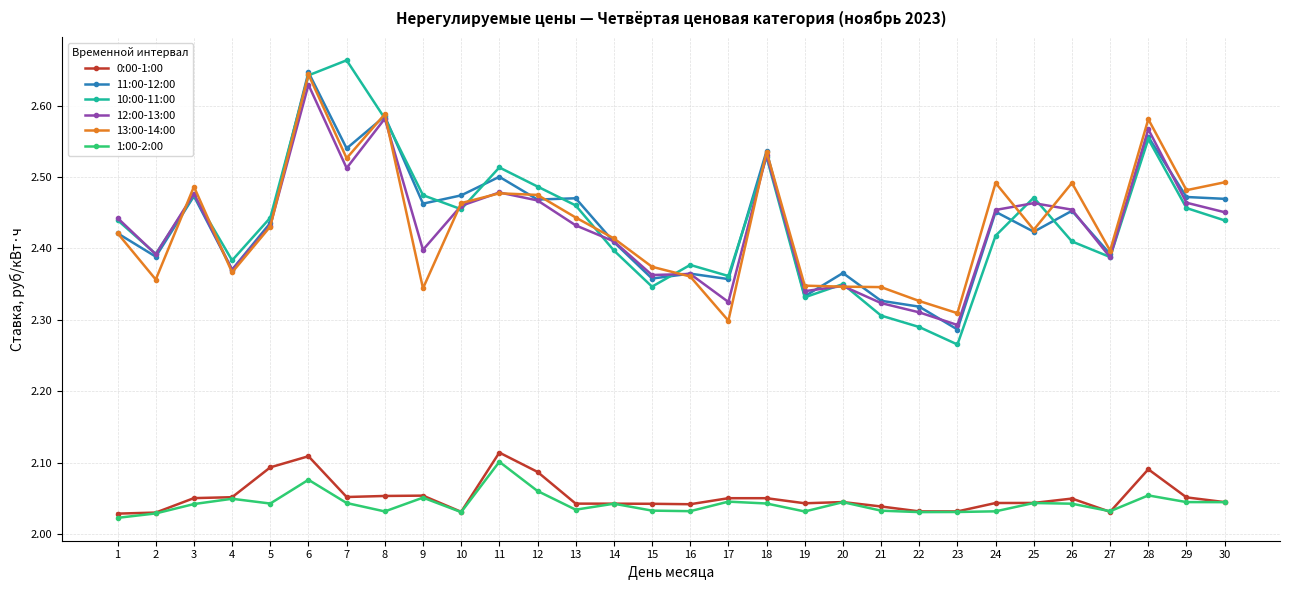

Between 5 and 22, which series saw the biggest shift?

10:00-11:00